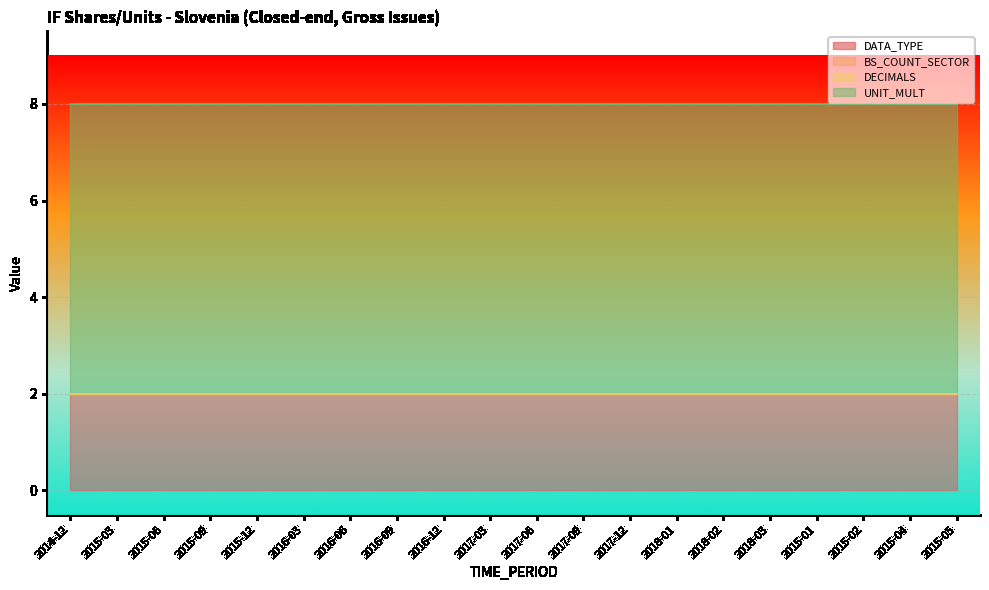

At which label is DATA_TYPE closest to 2?

2014-12